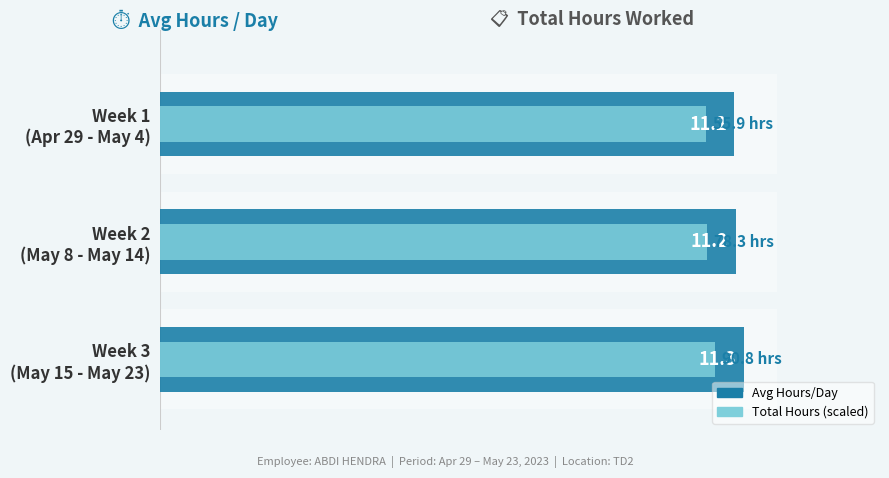

What is the greatest value displayed?

11.3